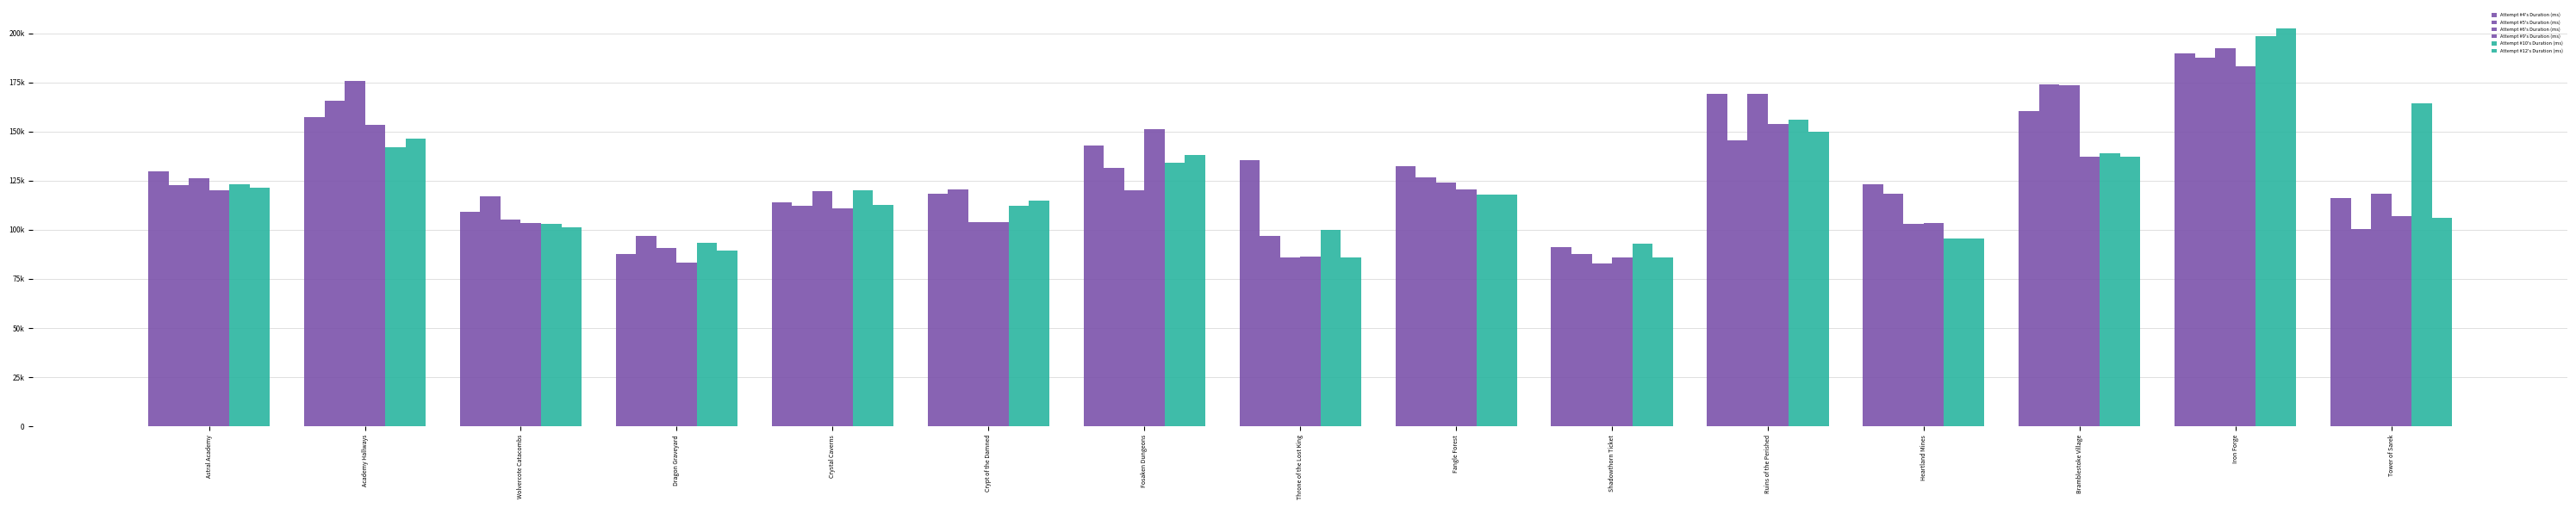

What is the difference between the highest and lowest values at Ruins of the Perished?

23815